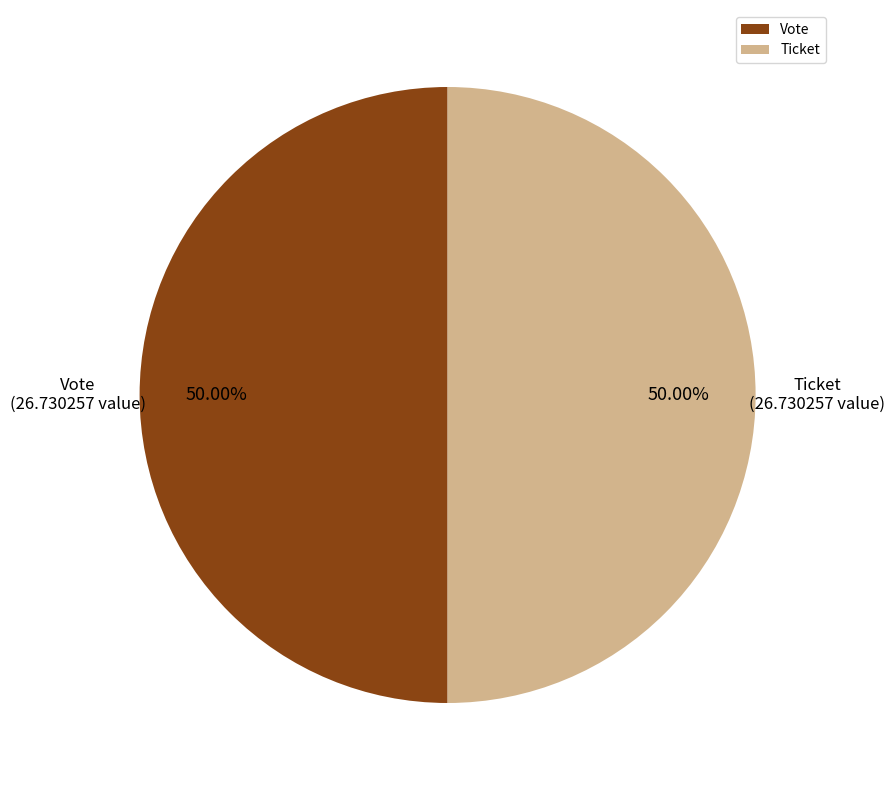

What is the ratio of the value at Ticket to the value at Vote?

1.0